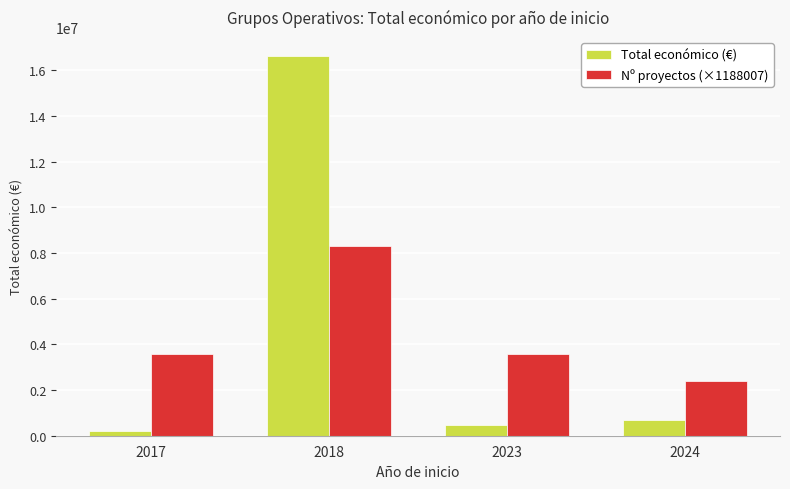

Rank the series at 2017 from highest to lowest value.

Nº proyectos (×1188007), Total económico (€)